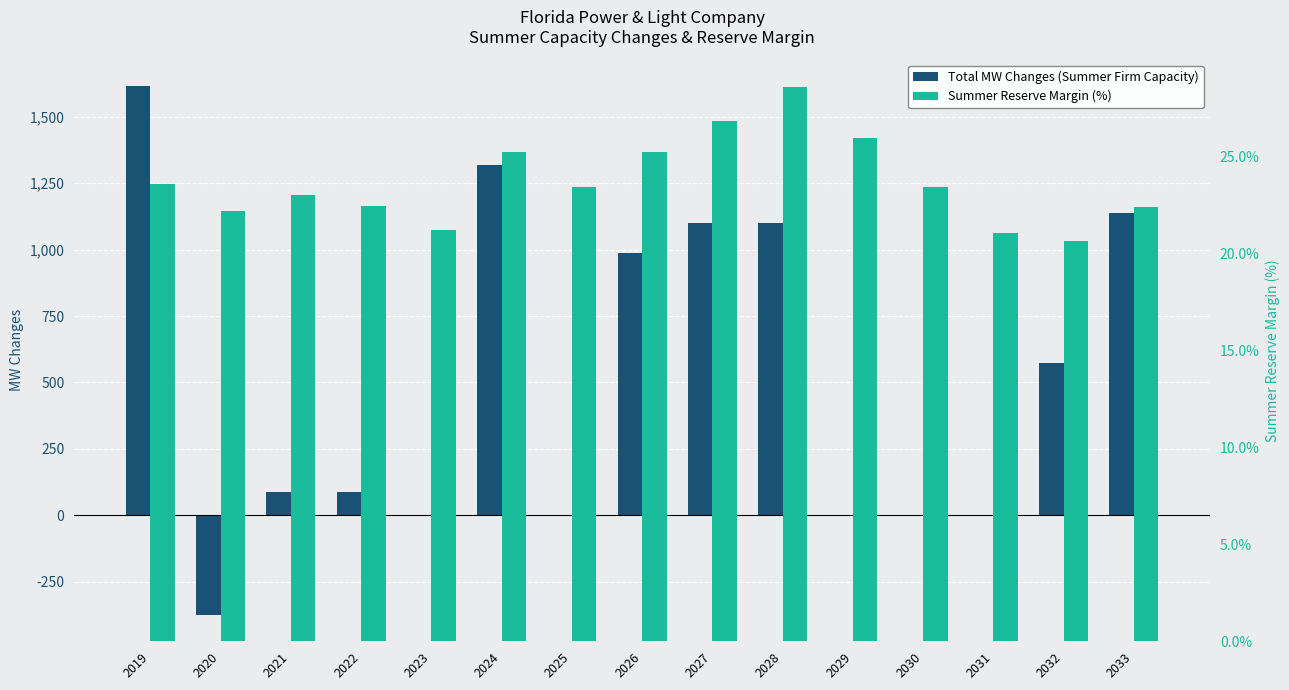

How many groups of bars are there?

15